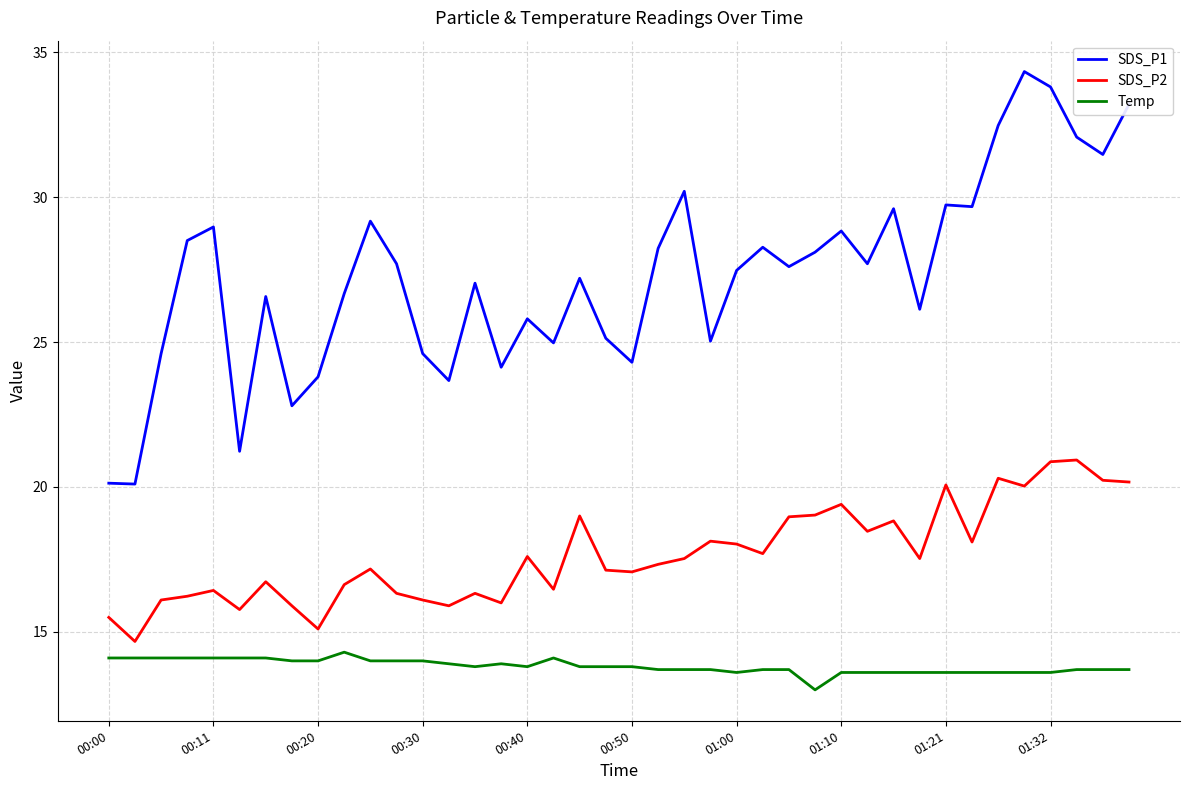

What are all the series names shown in the legend?

SDS_P1, SDS_P2, Temp